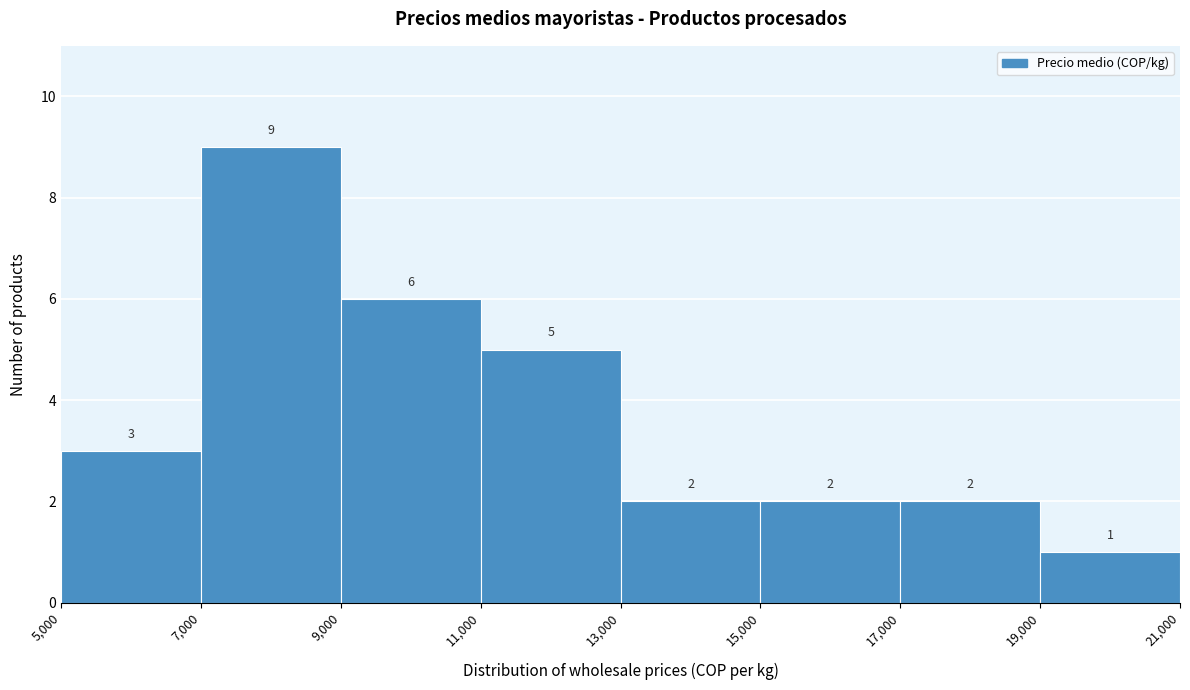

What is the height of the bar covering 19,000 to 21,000 on the x-axis?

1